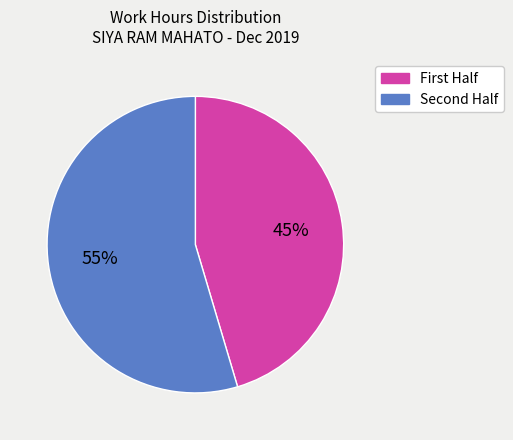

To the nearest percent, what is the average slice percentage?

50%